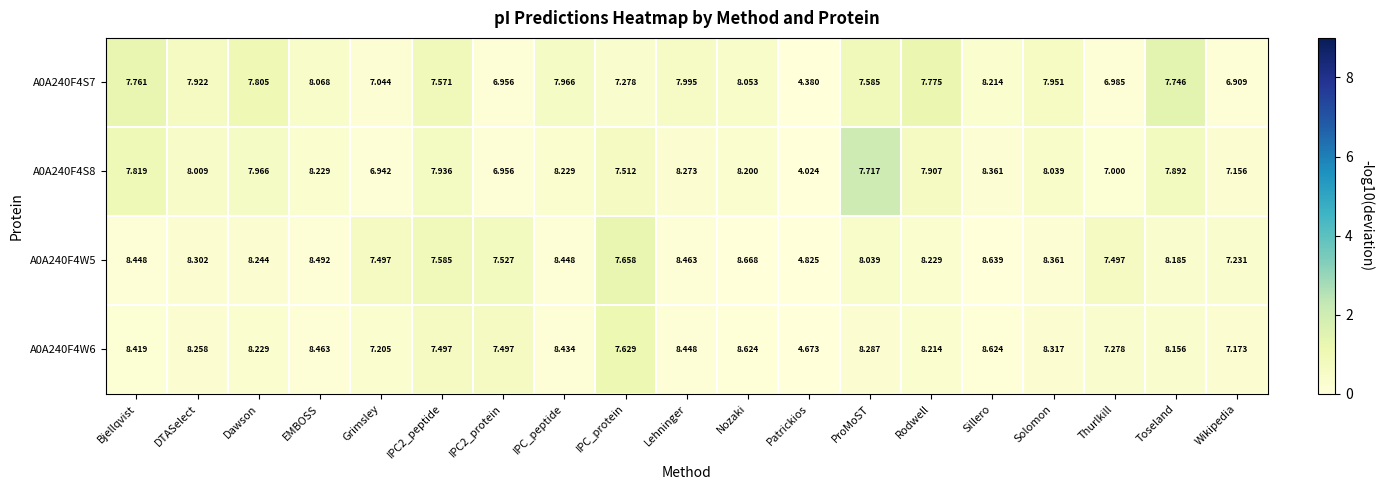

Is the value of A0A240F4W5 at IPC2_peptide greater than the value of A0A240F4W6 at DTASelect?

No